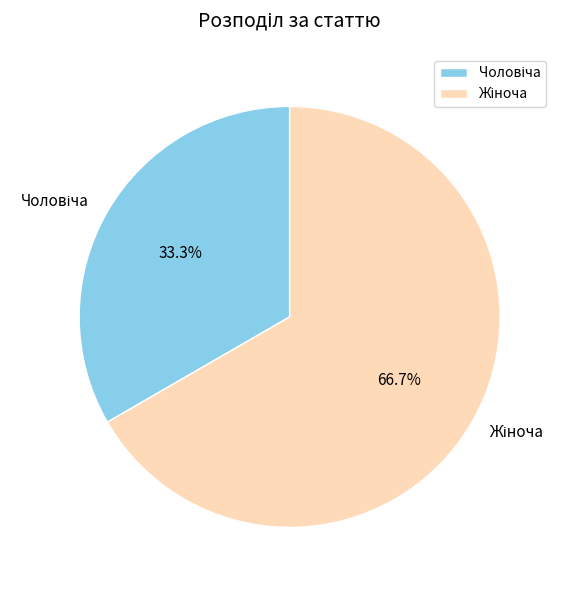

How many segments does this pie chart have?

2